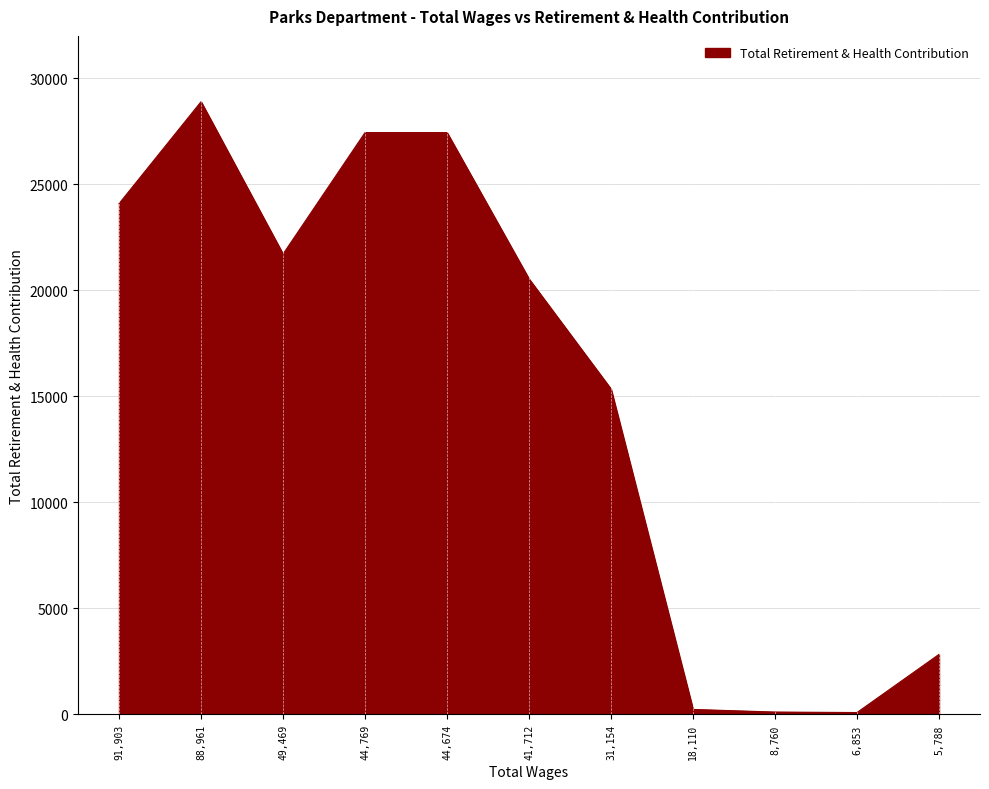

At which category does the data reach its first local valley?

49,469